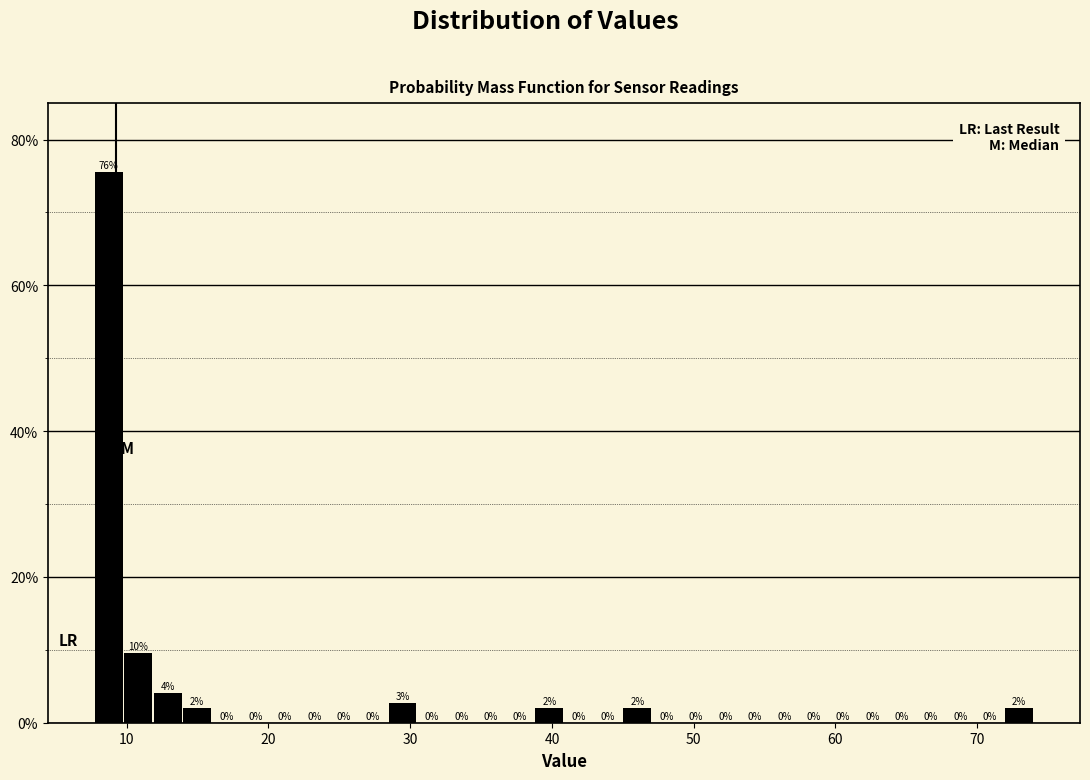

Around what value on the x-axis is the tallest bar? Give the approximate position of its centre, as read against the axis.

9